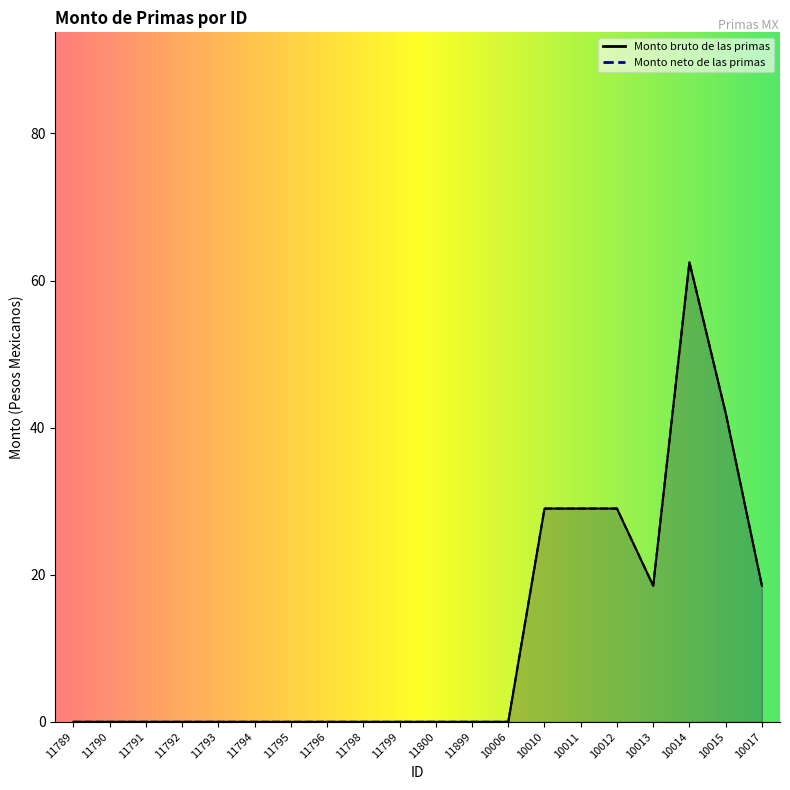

What is the sum of the Monto bruto de las primas values at 11792 and 10012?

29.0